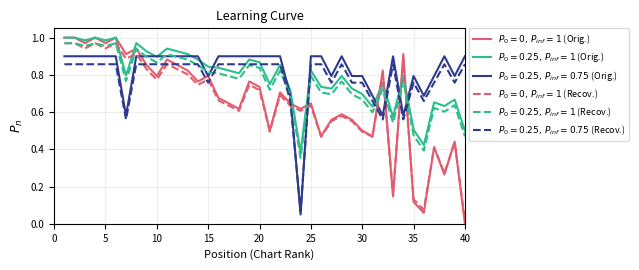

In $P_0=0,\,P_{inf}=1$ (Recov.), how many points are higher than both neighbors (excluding endpoints)?

13